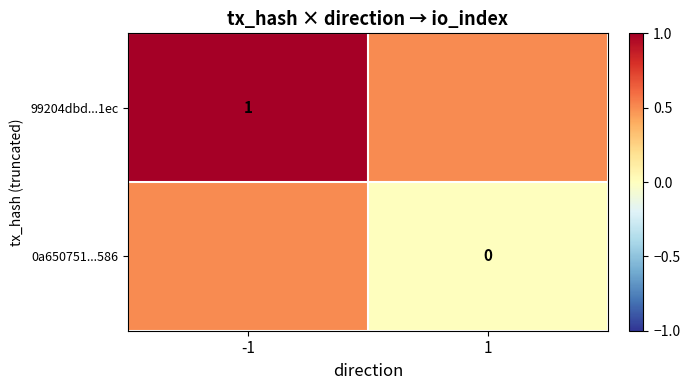

Is it true that 99204dbd...1ec equals 1.4 at -1?

False